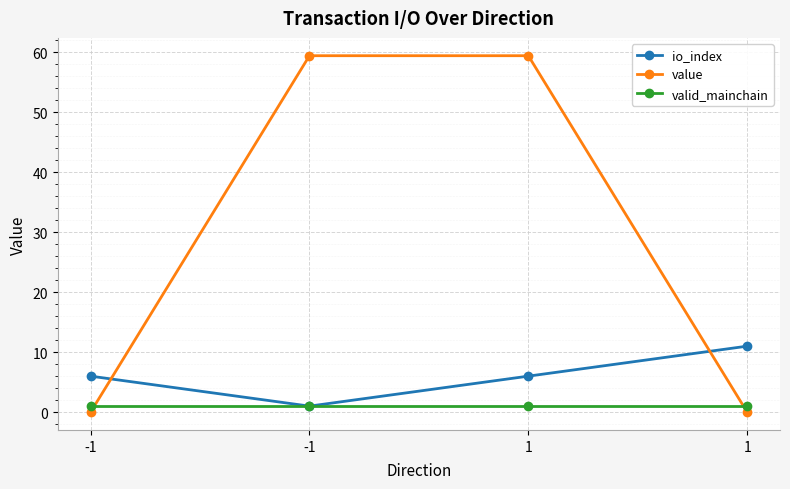

Is this an area chart (filled region under the line)?

No